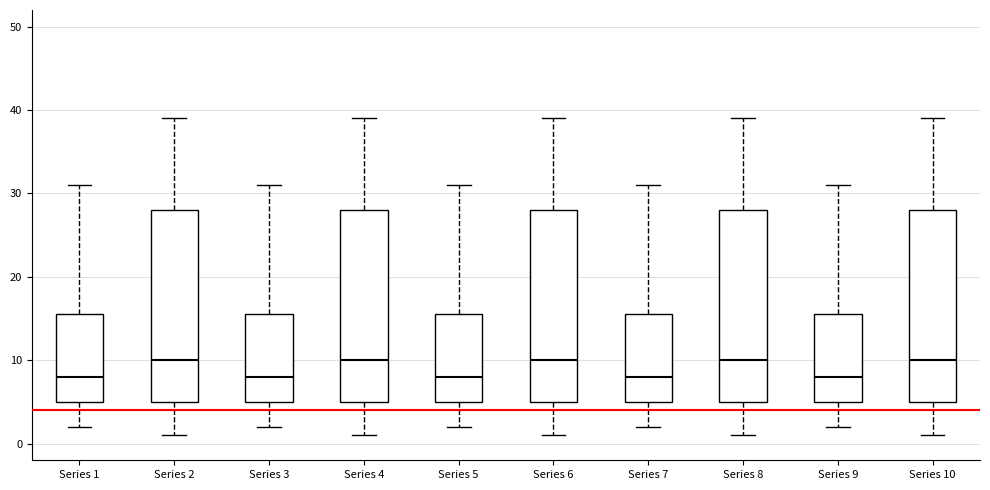

Reading left to right, read every box against the y-axis: the position of its median line, the range the box covers, and the ends of its whiskers. The values are not printed on the chart, so give them approximately, as read against the axis.

Series 1: median 8, box 5 to 16, whiskers 2 to 31
Series 2: median 10, box 5 to 28, whiskers 1 to 39
Series 3: median 8, box 5 to 16, whiskers 2 to 31
Series 4: median 10, box 5 to 28, whiskers 1 to 39
Series 5: median 8, box 5 to 16, whiskers 2 to 31
Series 6: median 10, box 5 to 28, whiskers 1 to 39
Series 7: median 8, box 5 to 16, whiskers 2 to 31
Series 8: median 10, box 5 to 28, whiskers 1 to 39
Series 9: median 8, box 5 to 16, whiskers 2 to 31
Series 10: median 10, box 5 to 28, whiskers 1 to 39